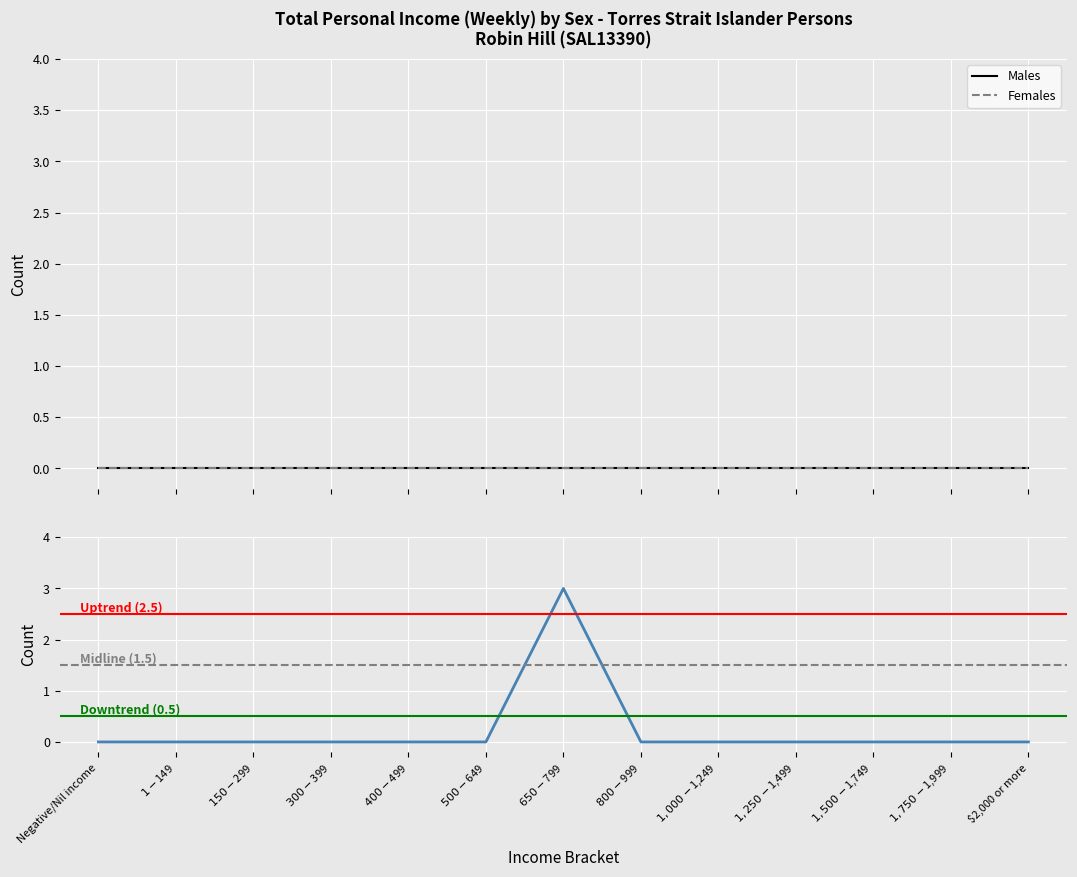

Is this an area chart (filled region under the line)?

No